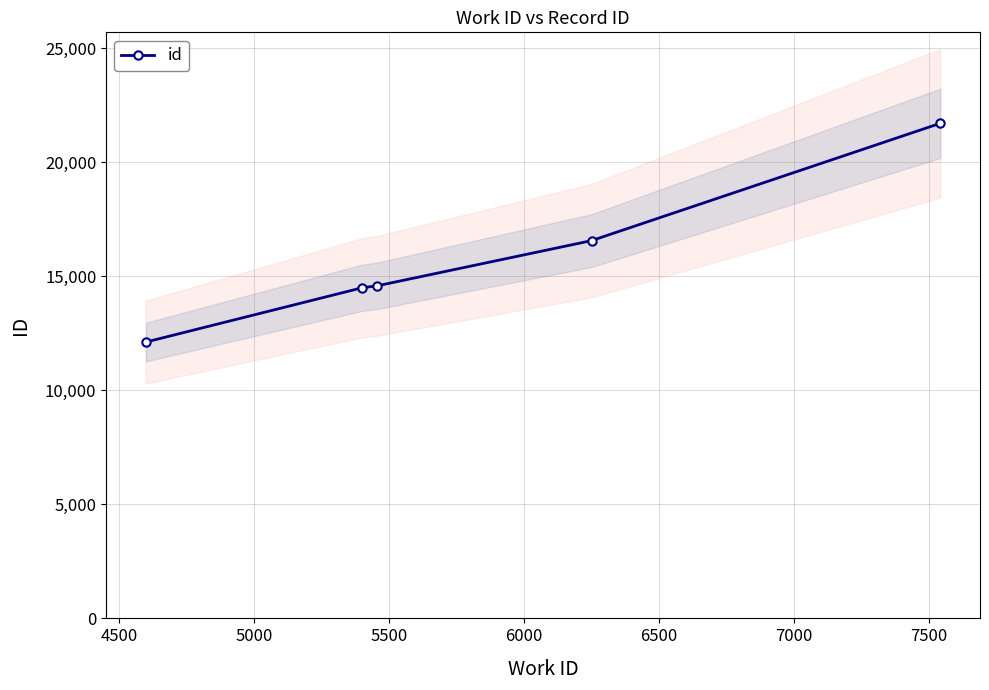

True or false: the data has more than 2 interior local peaks.

False